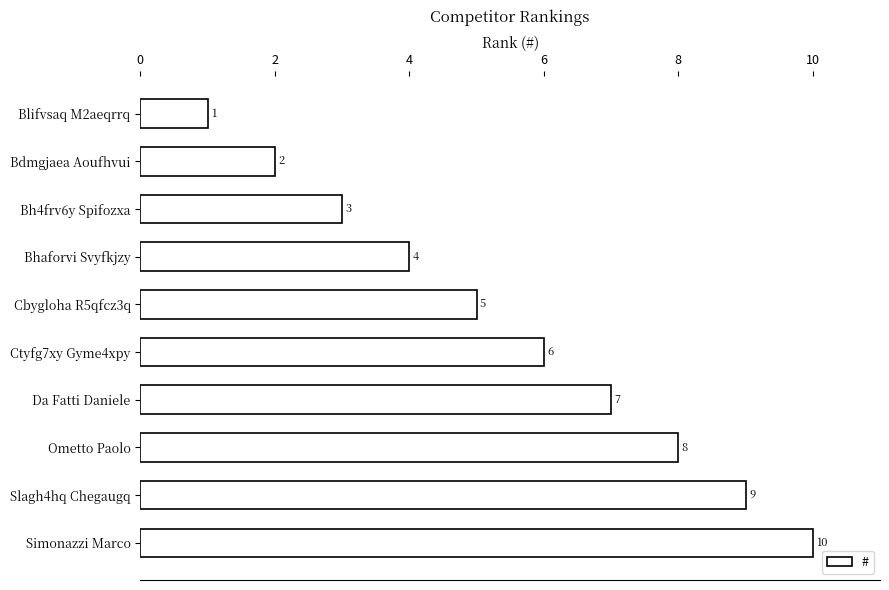

At which category does the chart reach its peak across all series?

Simonazzi Marco